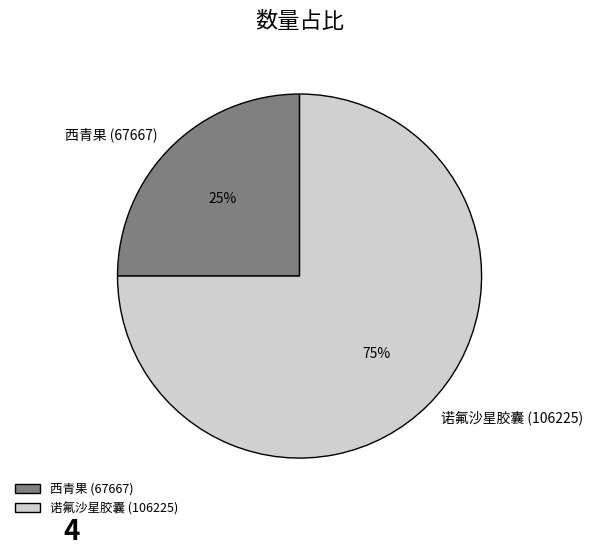

Which category has the smallest portion of the pie?

西青果 (67667)